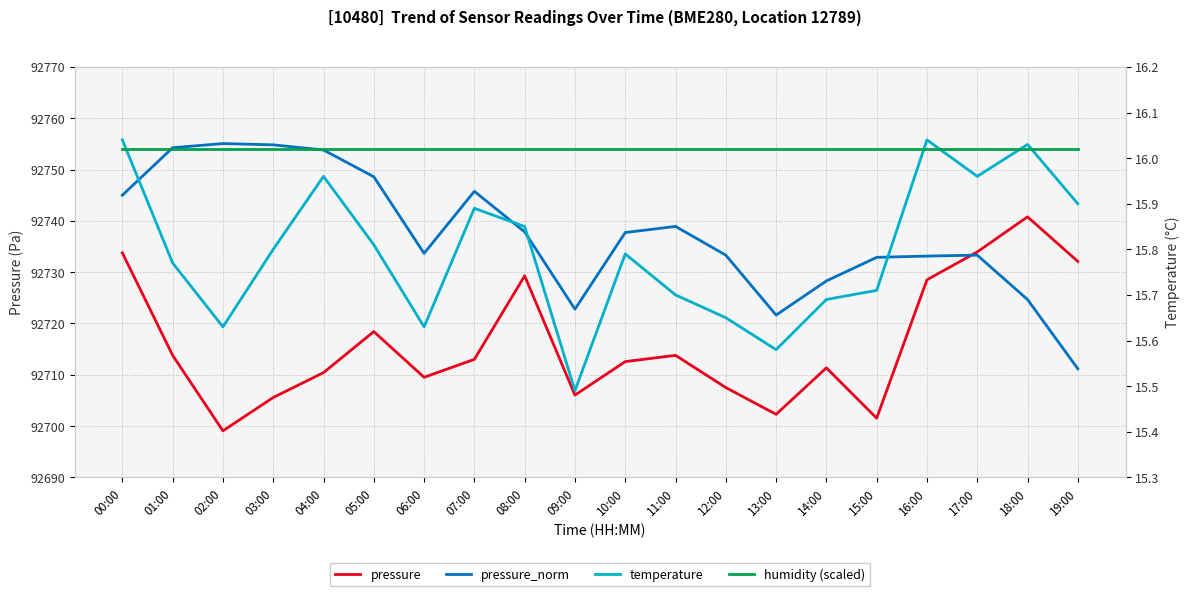

True or false: pressure has a value of 92713.8 at 11:00.

True